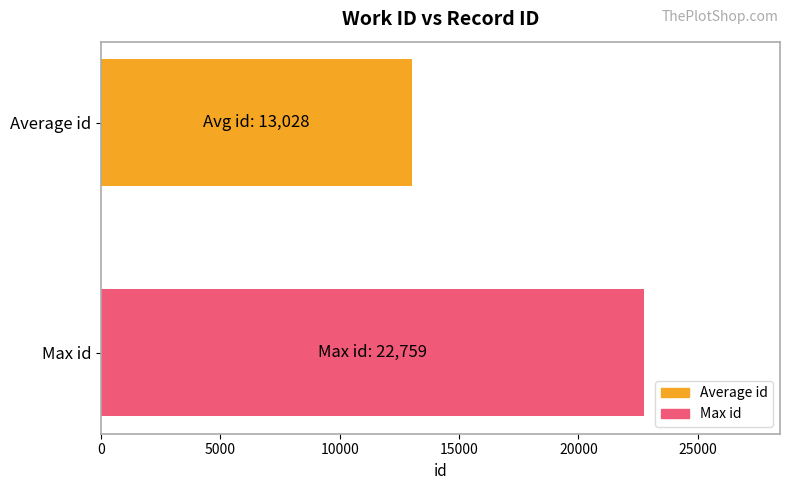

List the series in order of their overall mean, lowest first.

Average id, Max id